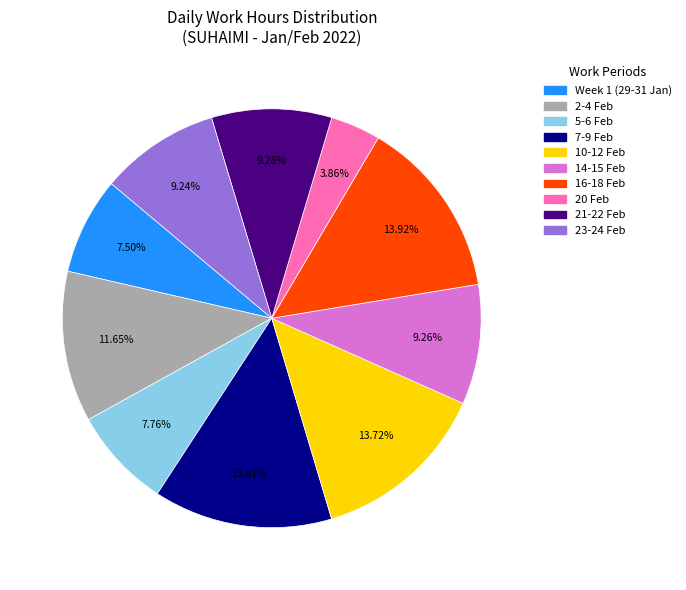

Is there any slice that represents more than half of the pie?

No